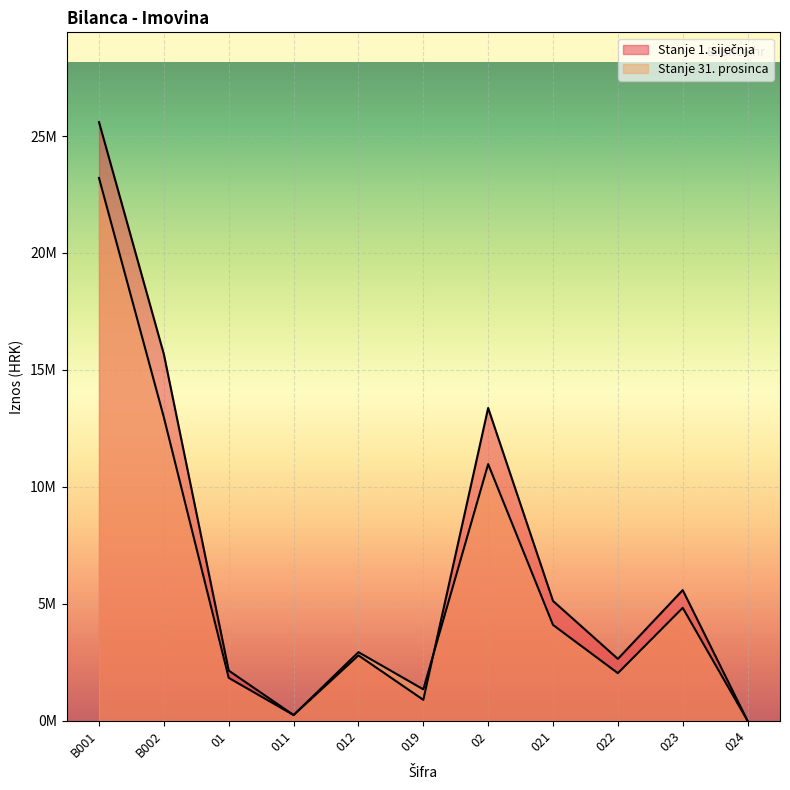

How many series are shown in this chart?

2